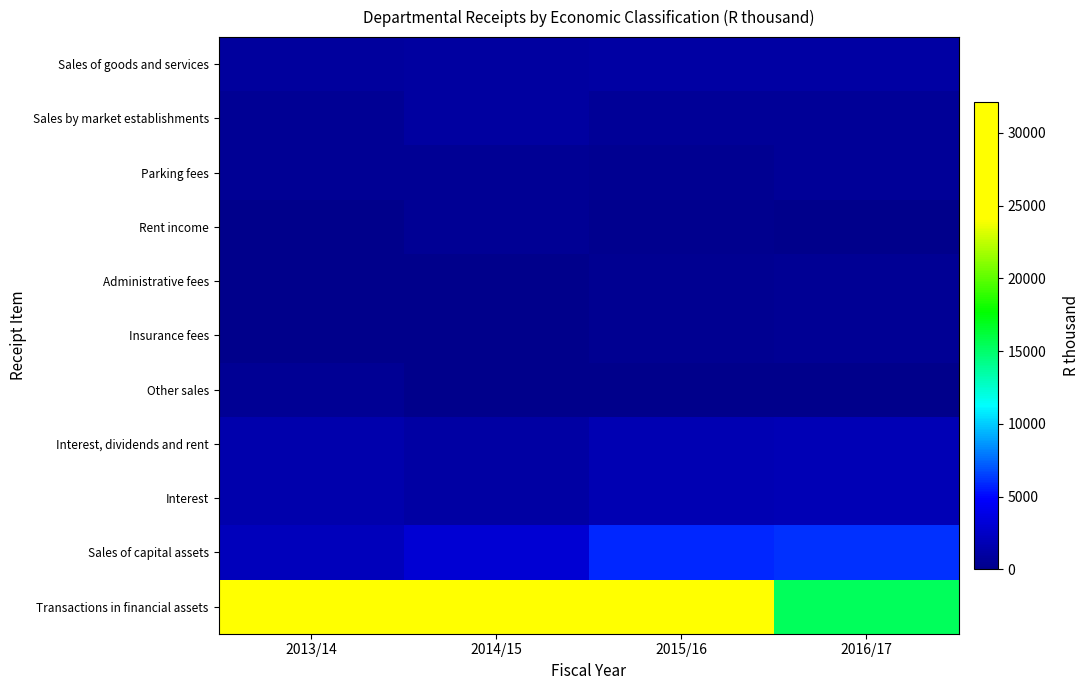

Rank the series by their maximum value, from highest to lowest.

Transactions in financial assets, Sales of capital assets, Interest, dividends and rent, Interest, Sales of goods and services, Sales by market establishments, Parking fees, Other sales, Rent income, Administrative fees, Insurance fees